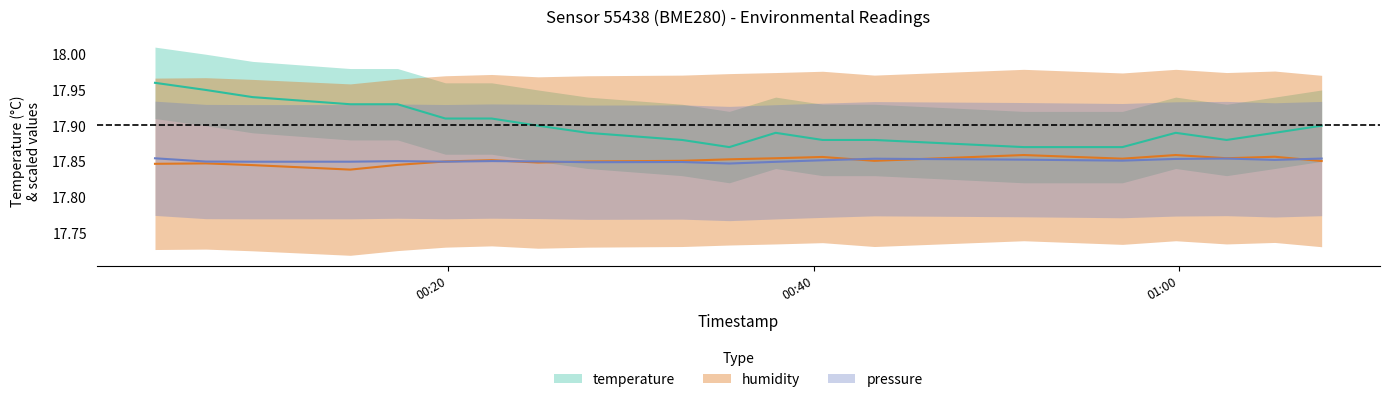

At 01:00, list the series in order from smallest to largest.

humidity, pressure_norm, temperature